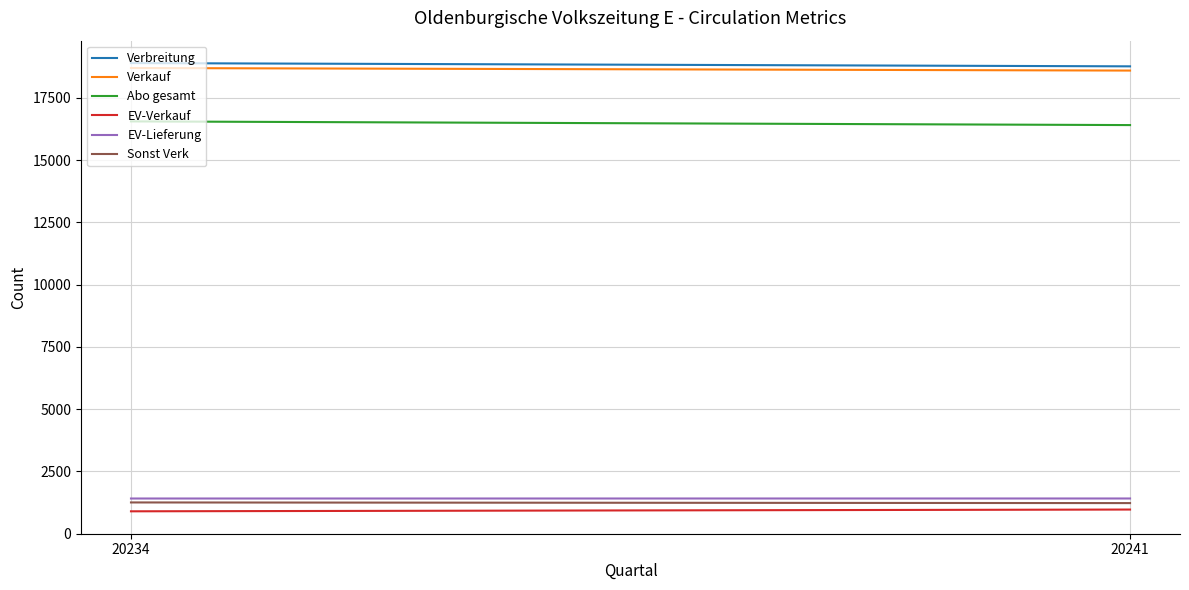

Between 20234 and 20241, which series saw the biggest shift?

Abo gesamt